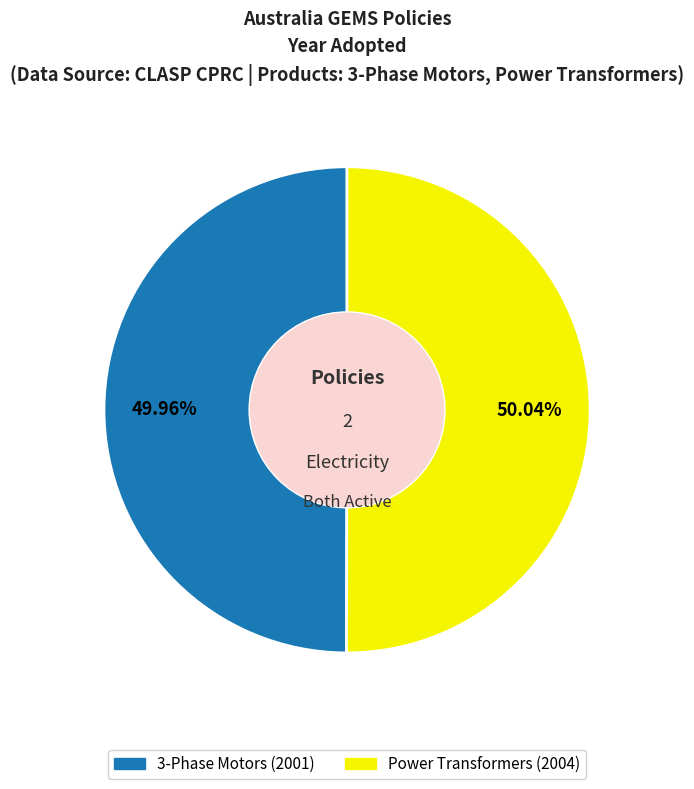

To the nearest percent, what is the average slice percentage?

50%